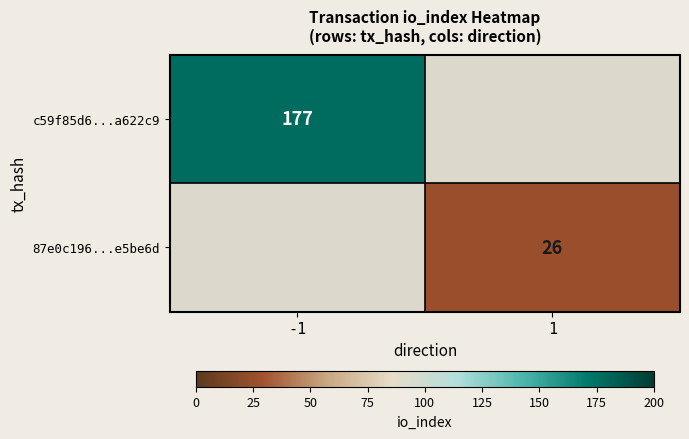

Is it true that 87e0c196...e5be6d equals 26 at 1?

True